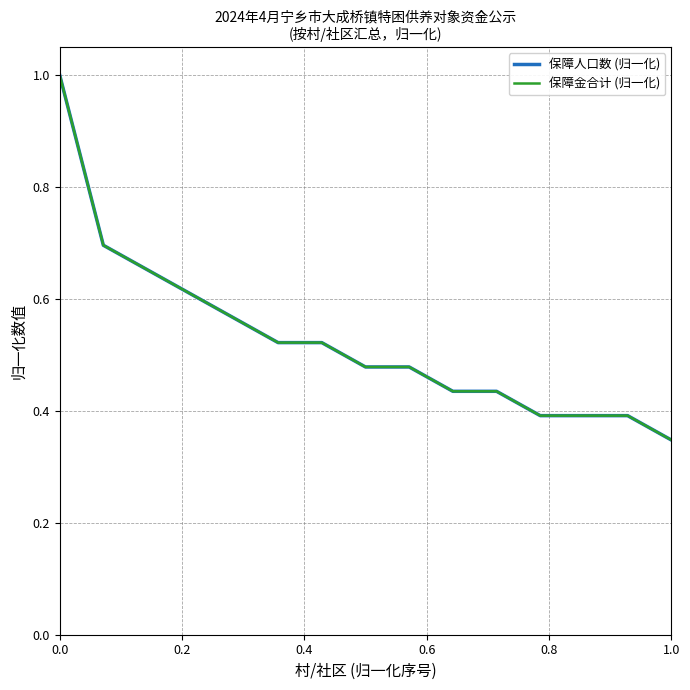

Reading left to right, list all the values displayed in this chart.

保障人口数 (归一化): 1.0	0.7	0.7	0.6	0.6	0.5	0.5	0.5	0.5	0.4	0.4	0.4	0.4	0.4	0.3
保障金合计 (归一化): 1.0	0.7	0.7	0.6	0.6	0.5	0.5	0.5	0.5	0.4	0.4	0.4	0.4	0.4	0.3